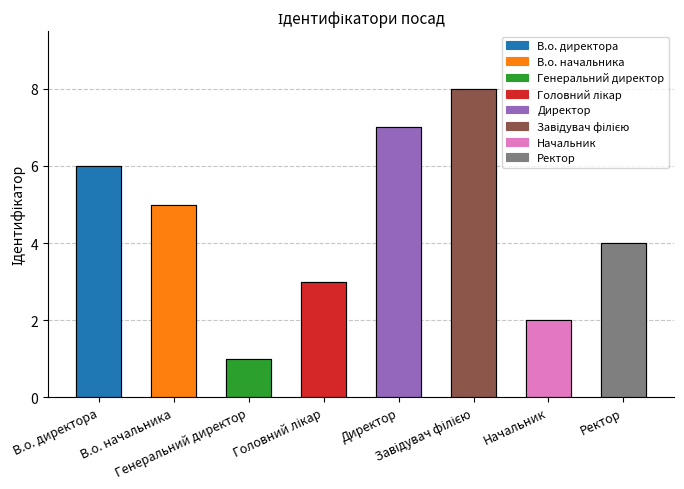

Reading left to right, extract all data points from this chart.

6	5	1	3	7	8	2	4